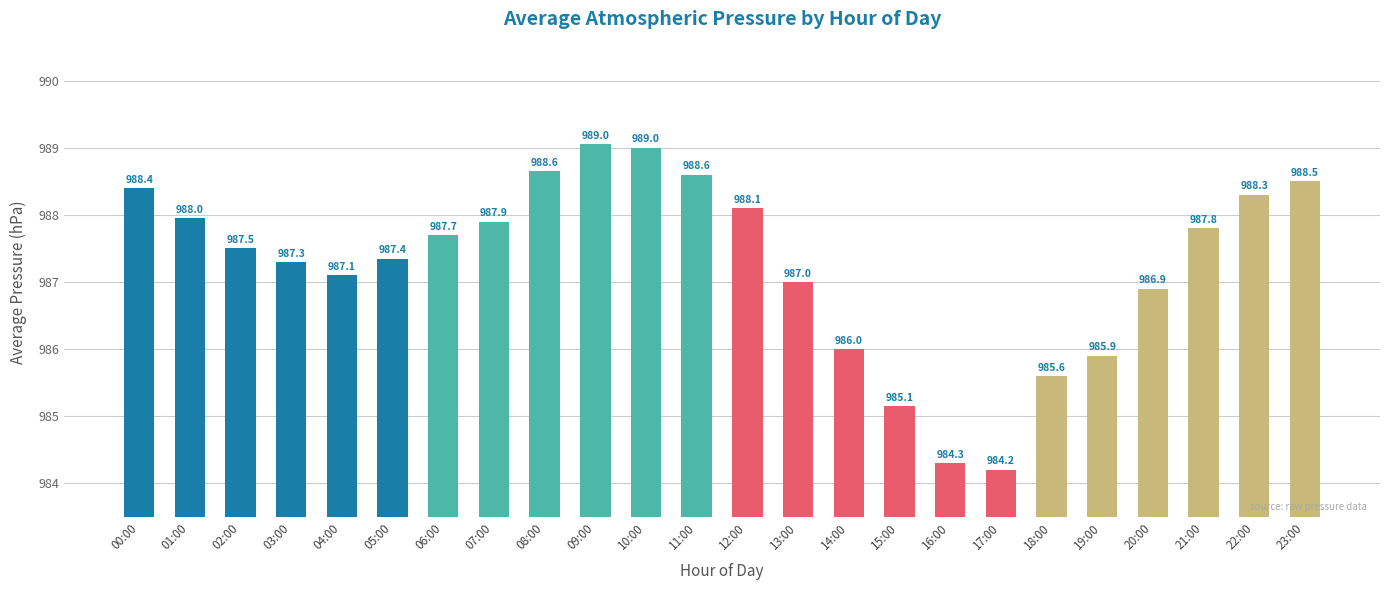

What is the change in value from 02:00 to 17:00?

-3.3